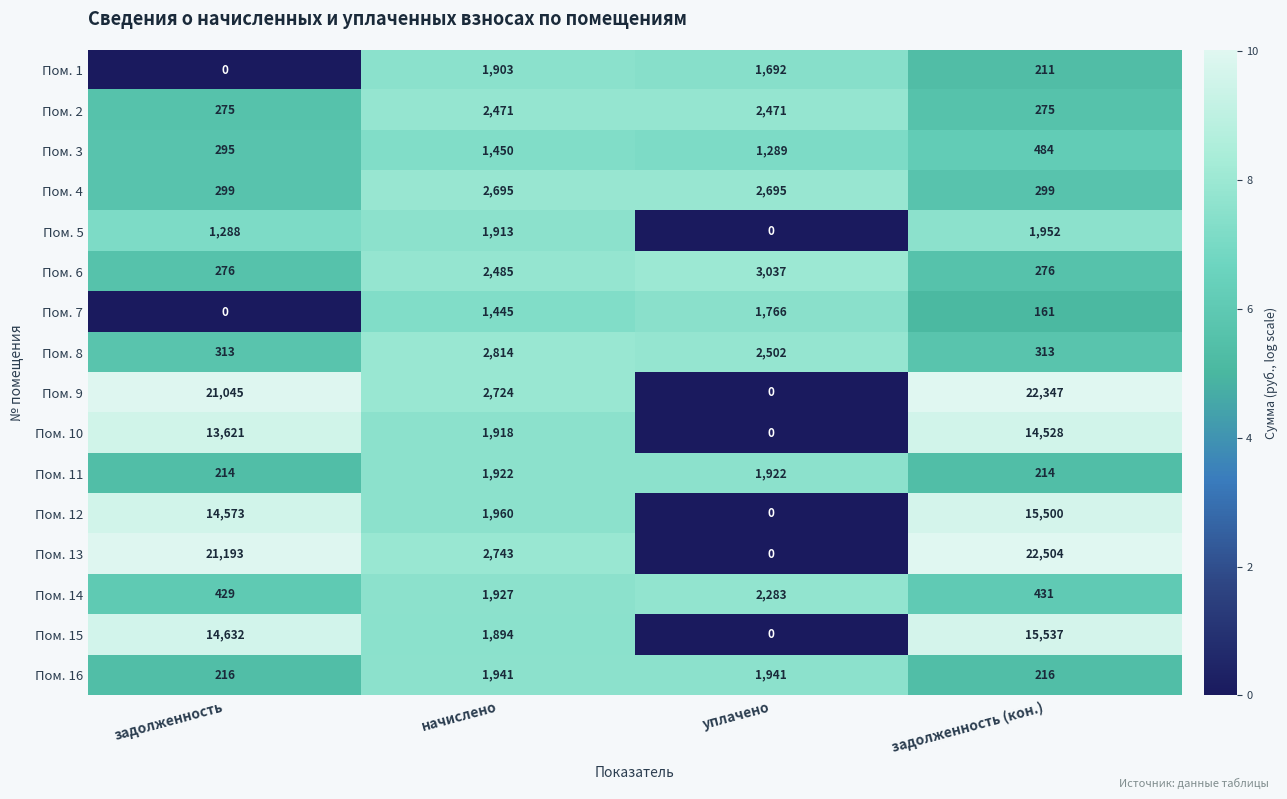

What is the maximum value shown in the chart?

22504